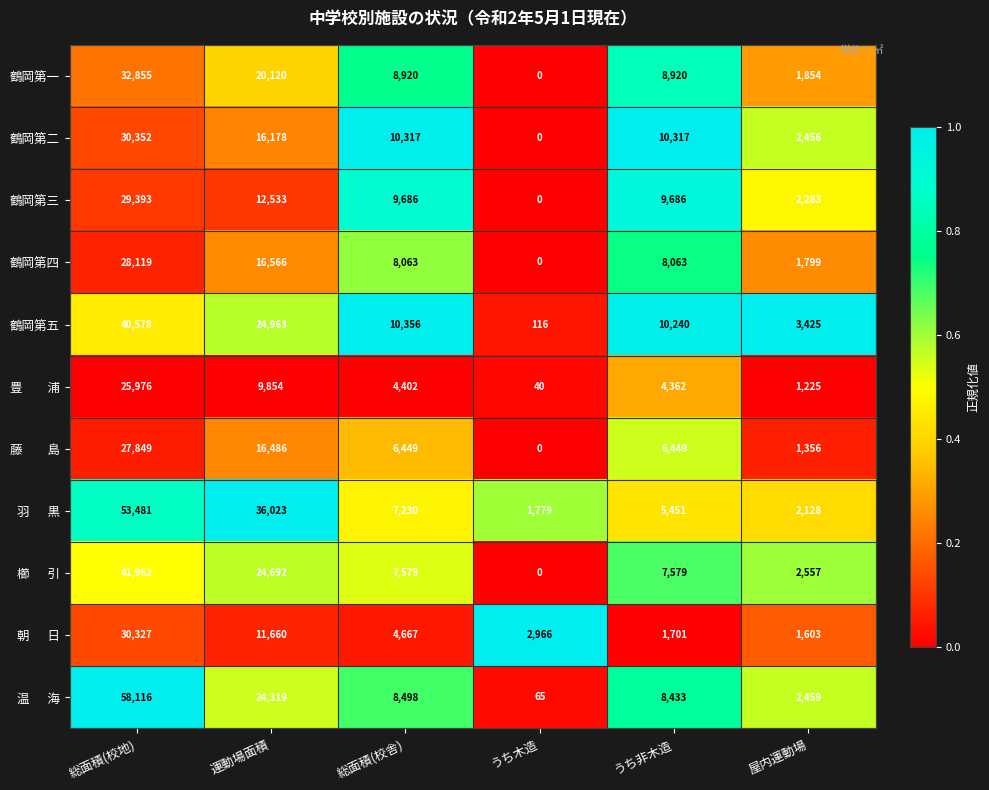

What is the difference between the maximum and minimum values in the 鶴岡第二 series?

30352